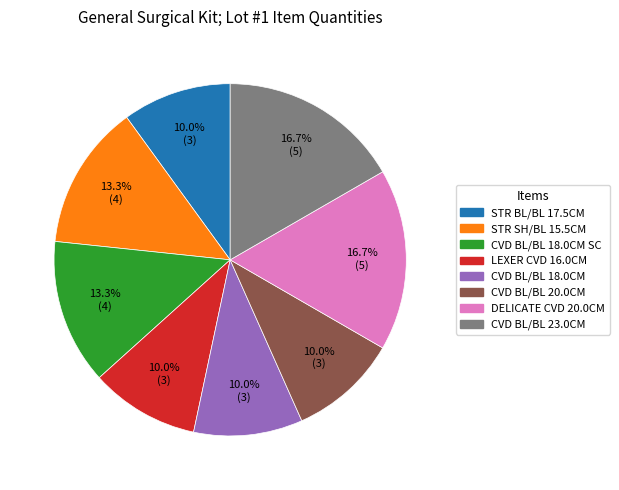

Does any single category account for the majority?

No